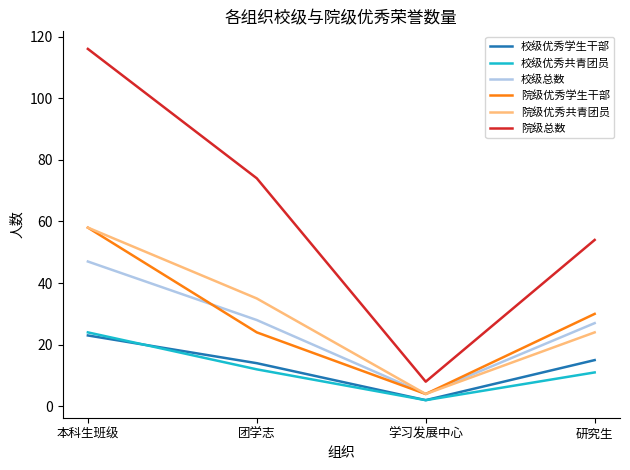

Is it true that 校级总数 equals 47 at 本科生班级?

True